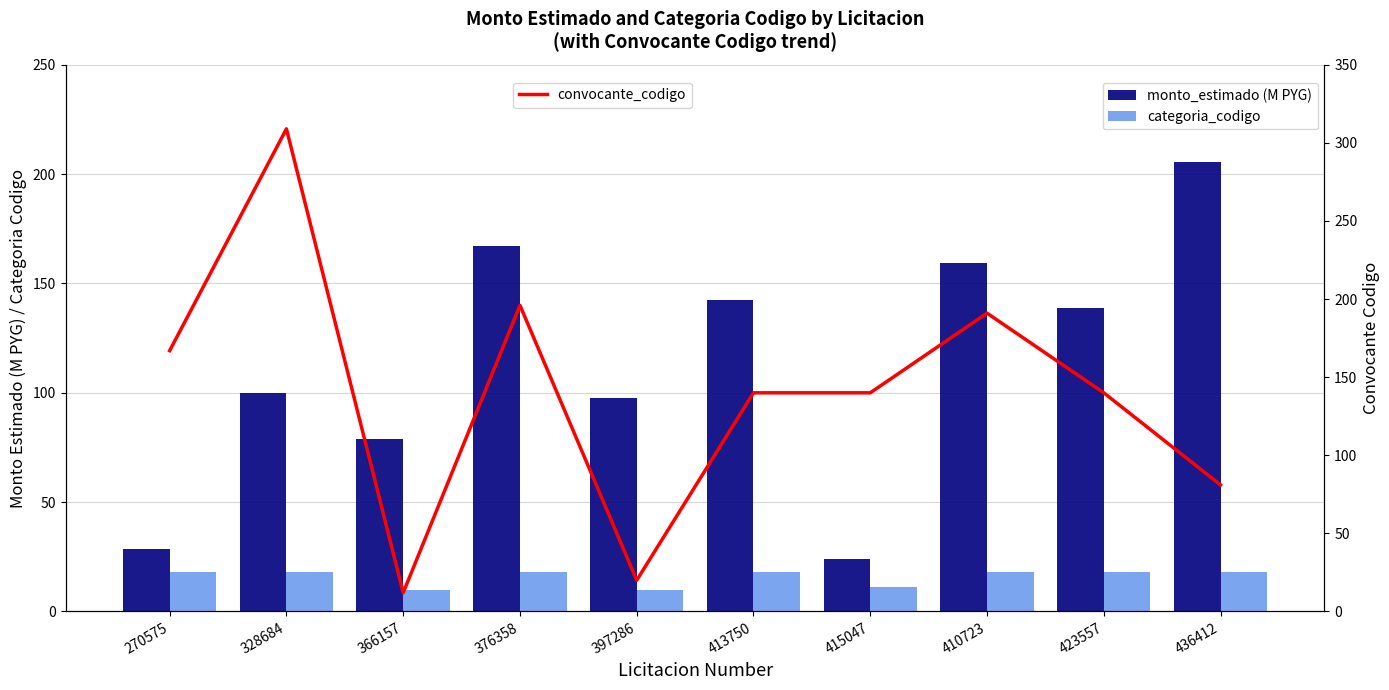

True or false: categoria_codigo has a value of 19.4 at 415047.

False